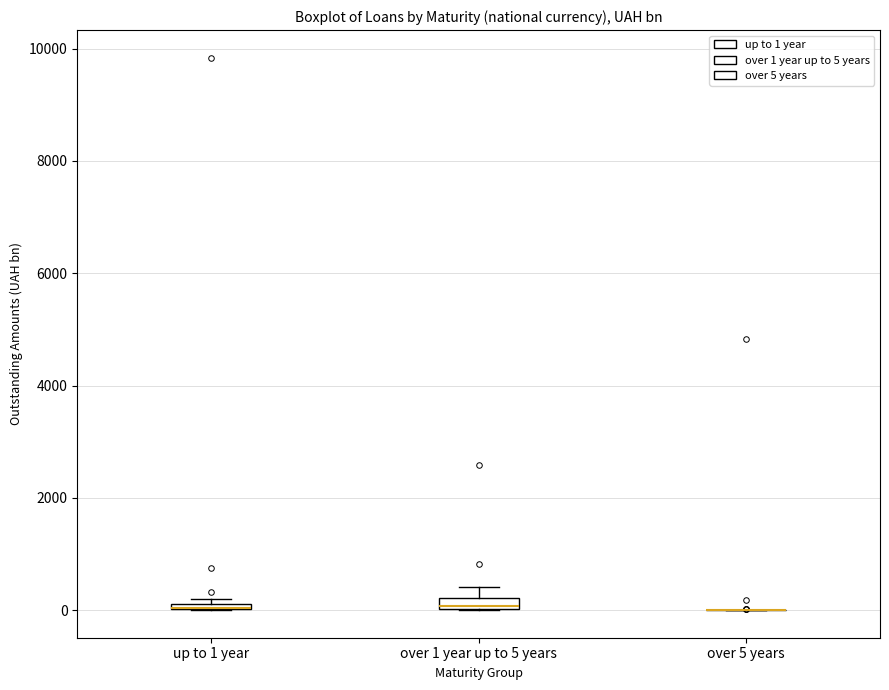

Where is the upper edge of the box for over 1 year up to 5 years on the y-axis? The values are not printed on the chart, so give them approximately, as read against the axis.

200